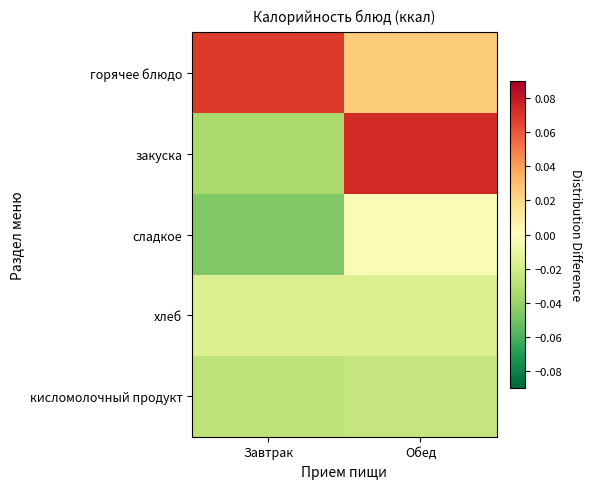

Reading left to right, list all the values displayed in this chart.

горячее блюдо: Завтрак=0.1	Обед=0.0
закуска: Завтрак=-0.0	Обед=0.1
сладкое: Завтрак=-0.0	Обед=-0.0
хлеб: Завтрак=-0.0	Обед=-0.0
кисломолочный продукт: Завтрак=-0.0	Обед=-0.0